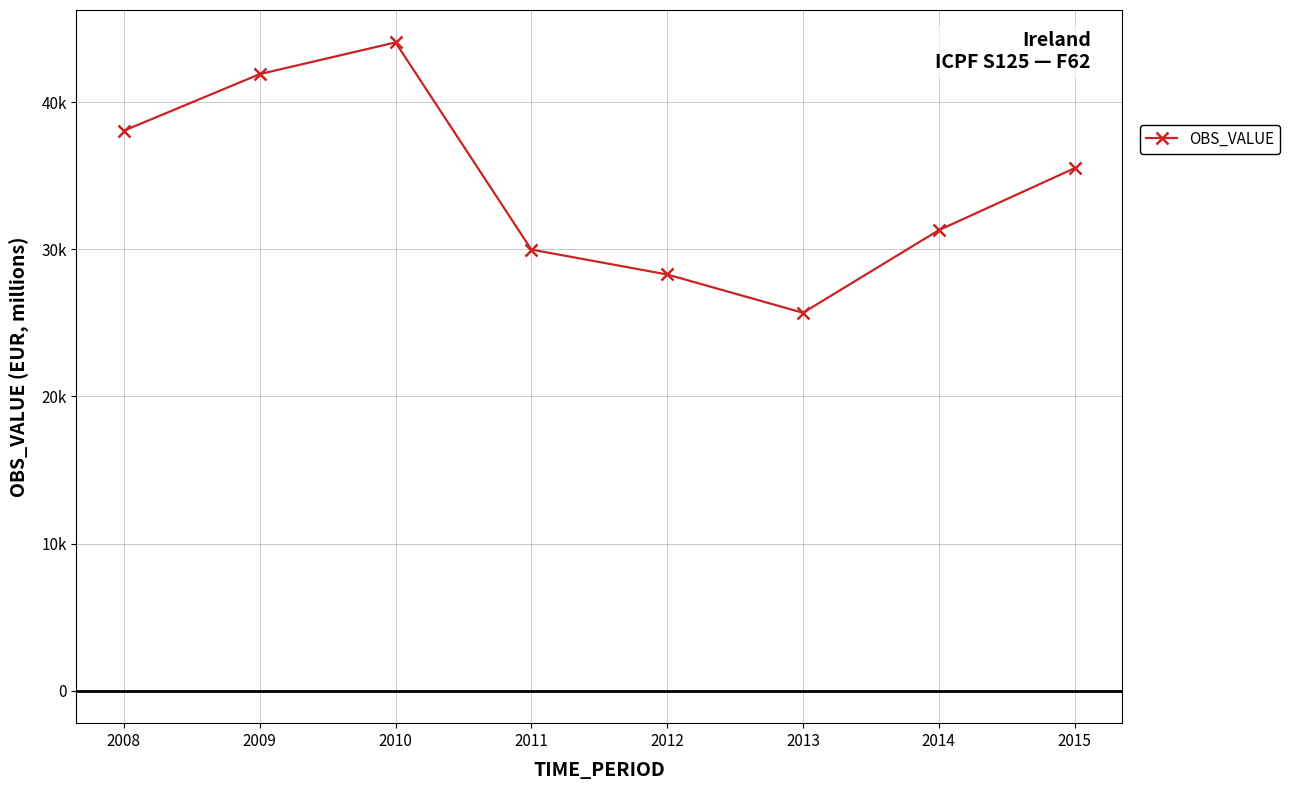

Does the chart have visible grid lines?

Yes